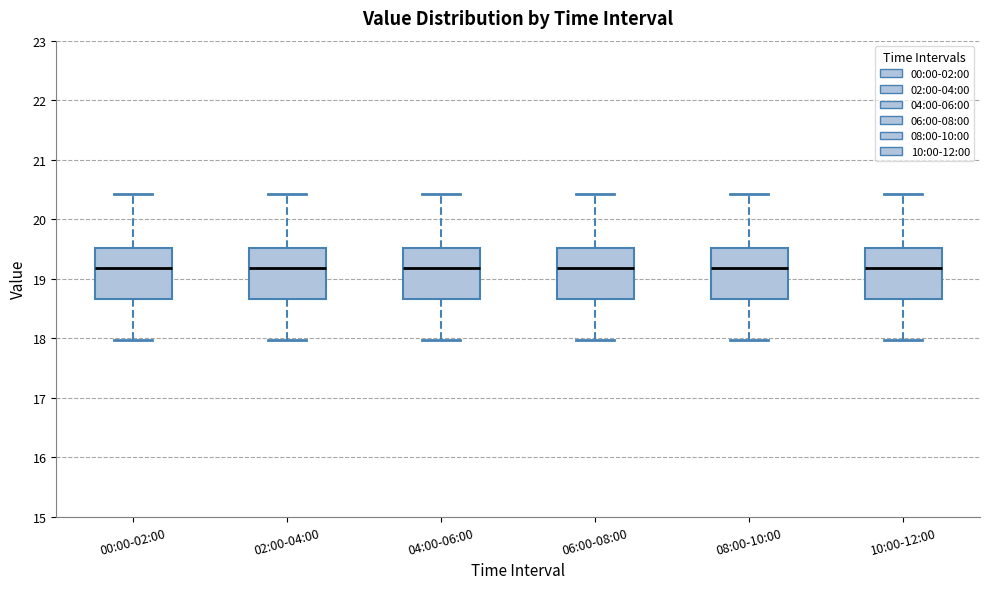

Reading left to right, read every box against the y-axis: the position of its median line, the range the box covers, and the ends of its whiskers. The values are not printed on the chart, so give them approximately, as read against the axis.

00:00-02:00: median 19.2, box 18.7 to 19.5, whiskers 18.0 to 20.4
02:00-04:00: median 19.2, box 18.7 to 19.5, whiskers 18.0 to 20.4
04:00-06:00: median 19.2, box 18.7 to 19.5, whiskers 18.0 to 20.4
06:00-08:00: median 19.2, box 18.7 to 19.5, whiskers 18.0 to 20.4
08:00-10:00: median 19.2, box 18.7 to 19.5, whiskers 18.0 to 20.4
10:00-12:00: median 19.2, box 18.7 to 19.5, whiskers 18.0 to 20.4